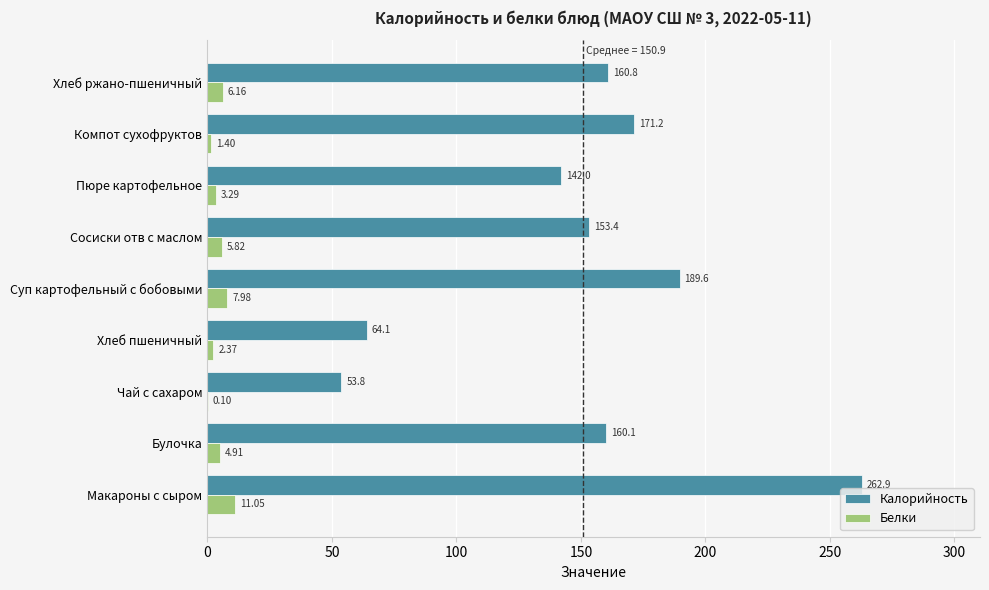

At which label is Белки closest to 5?

Булочка